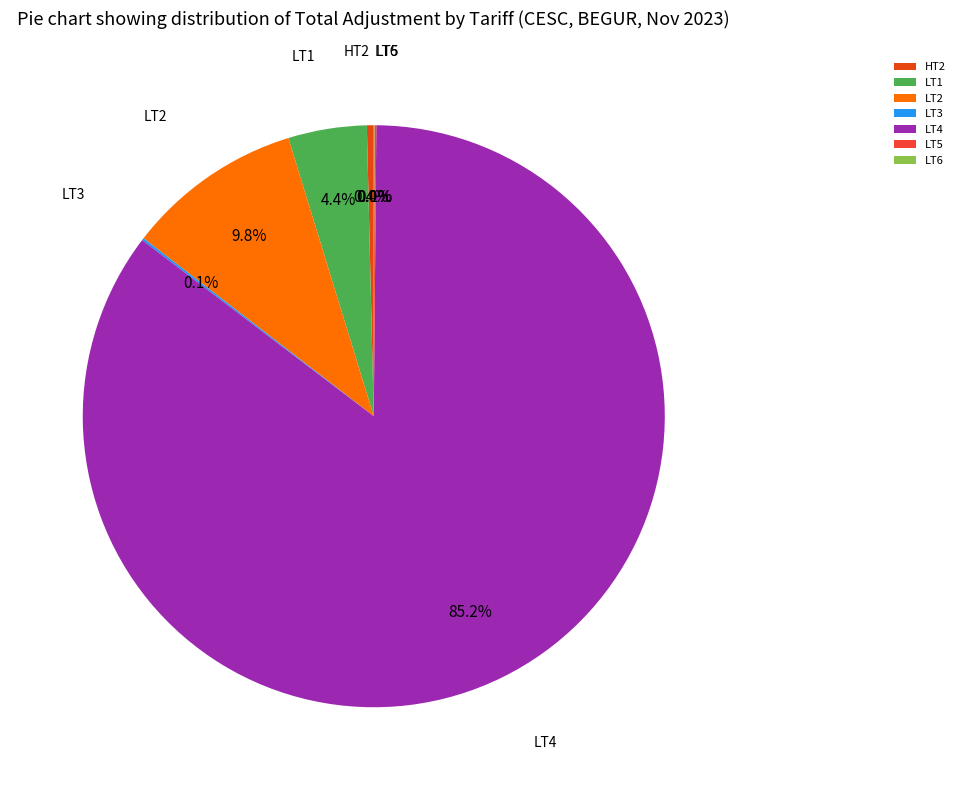

Between HT2 and LT2, which is larger?

LT2